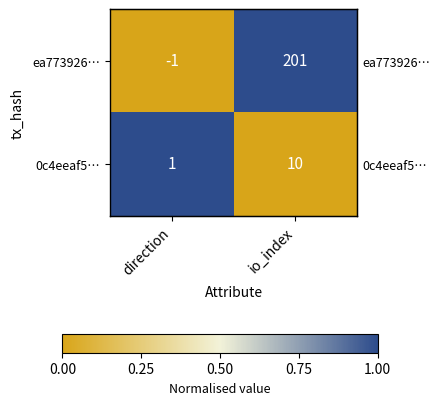

True or false: 0c4eeaf5… has a value of 2 at direction.

False